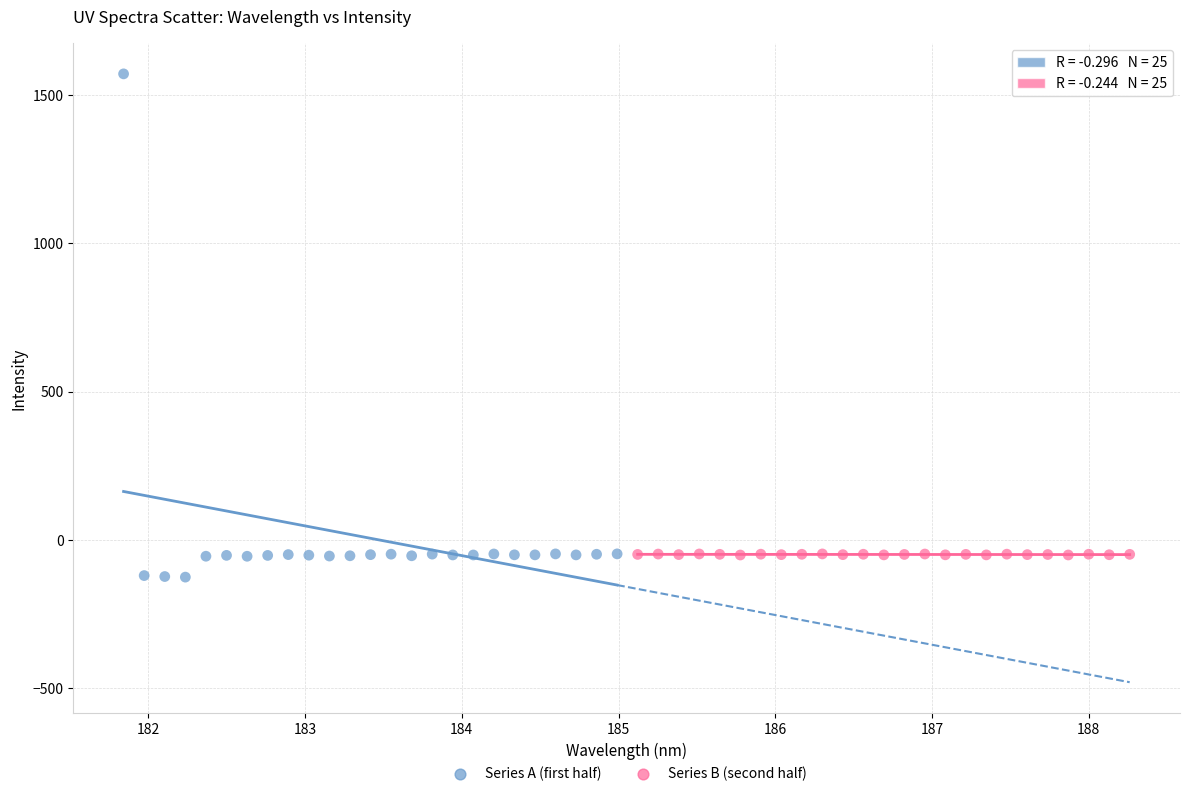

Which series has the widest spread of Y values?

Series A (first half)